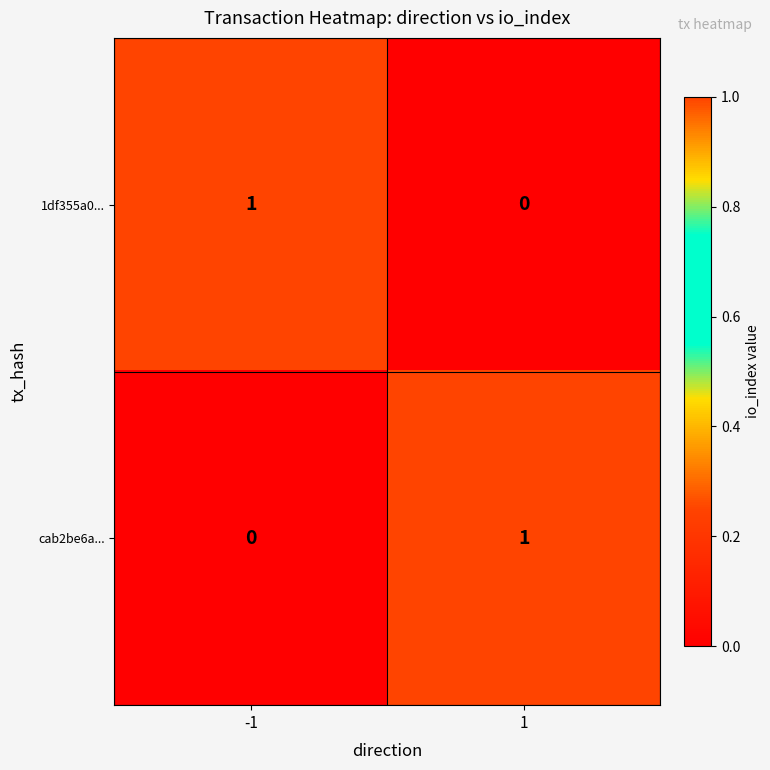

How many categories are shown in the chart?

2